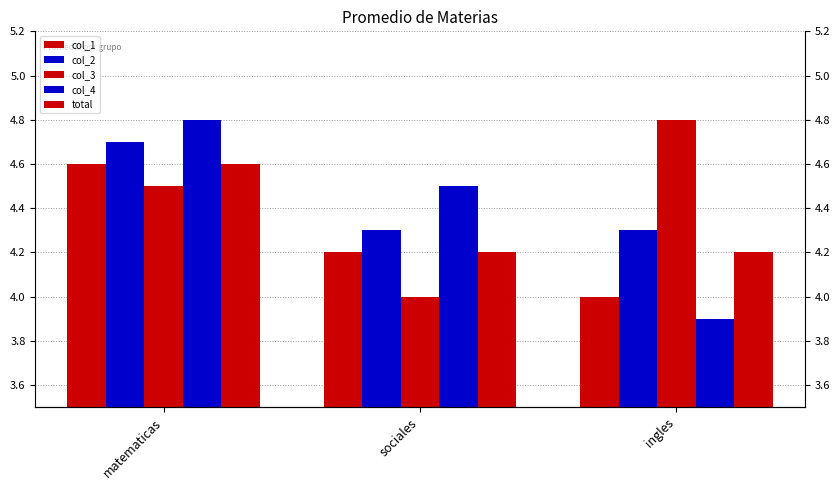

At which label is col_2 closest to 4?

sociales